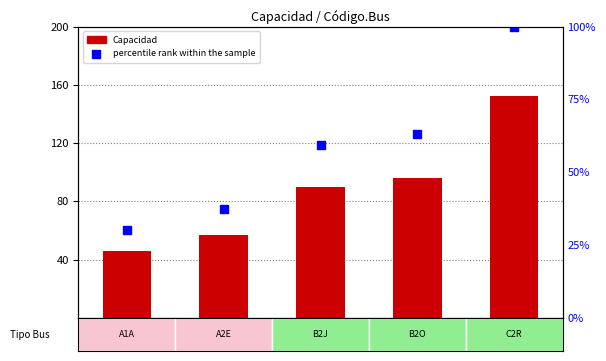

Which series has the largest total across all categories?

percentile rank within the sample